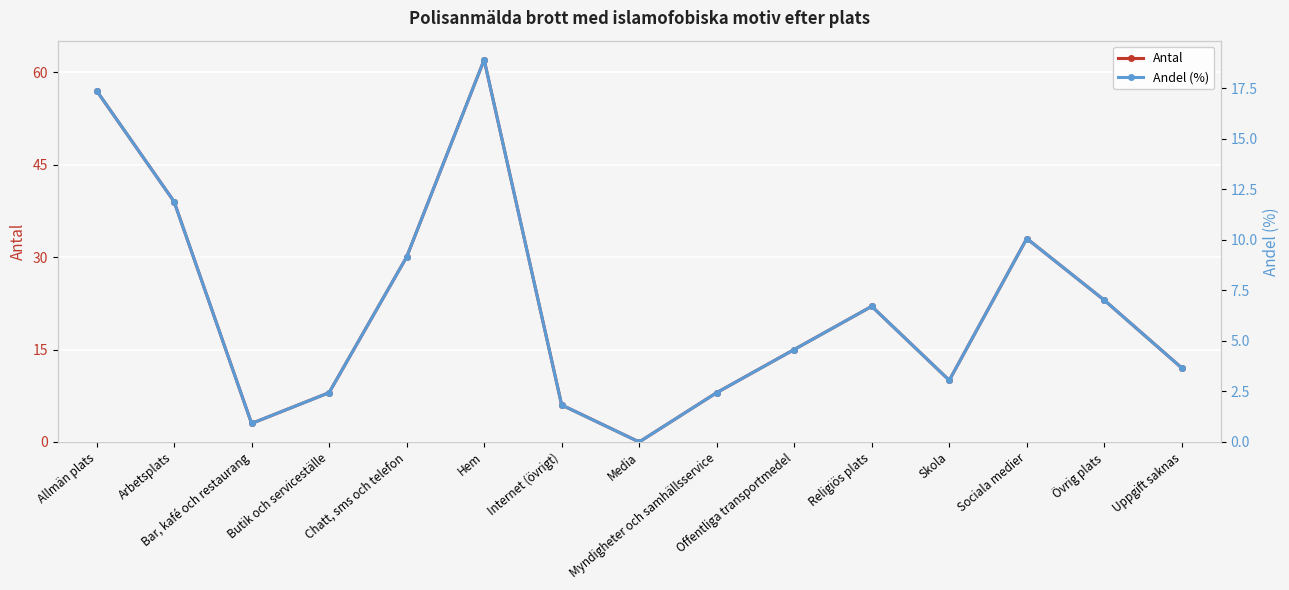

How many values in the Andel (%) series are below 4?

7